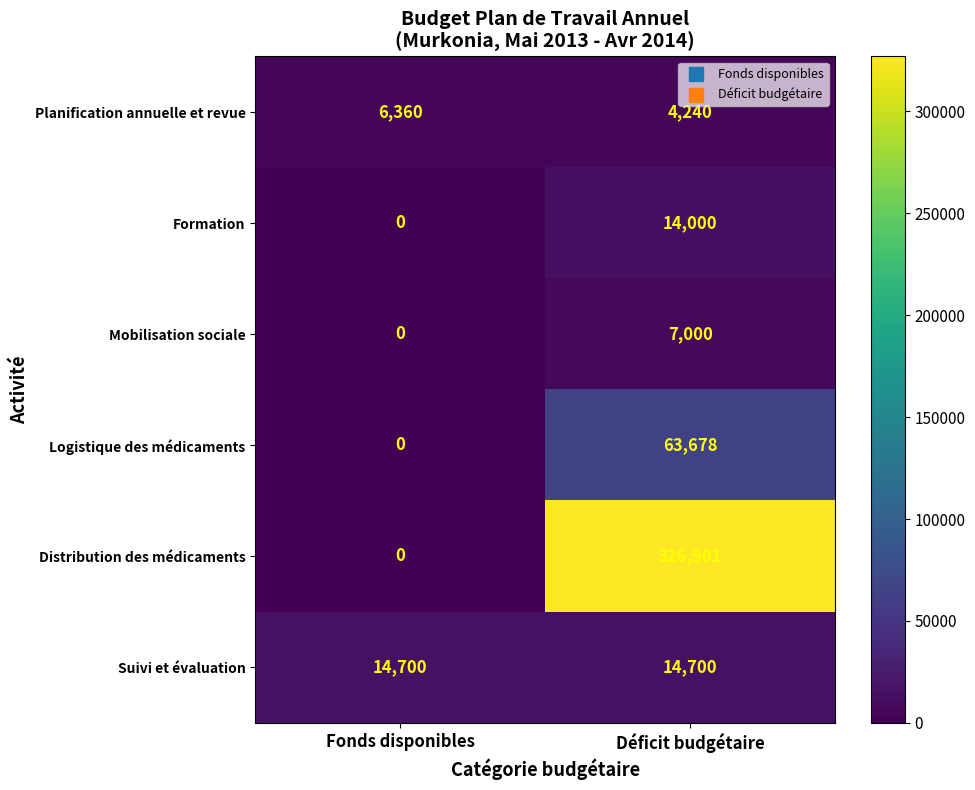

Which series has the largest range (max minus min)?

Distribution des médicaments